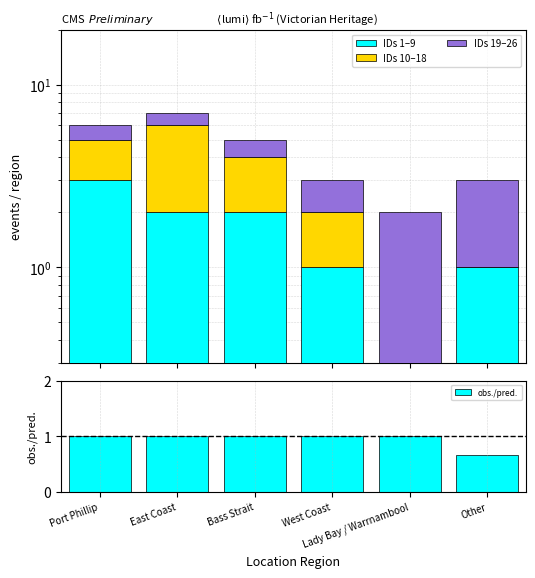

Does the chart contain stacked bars?

No